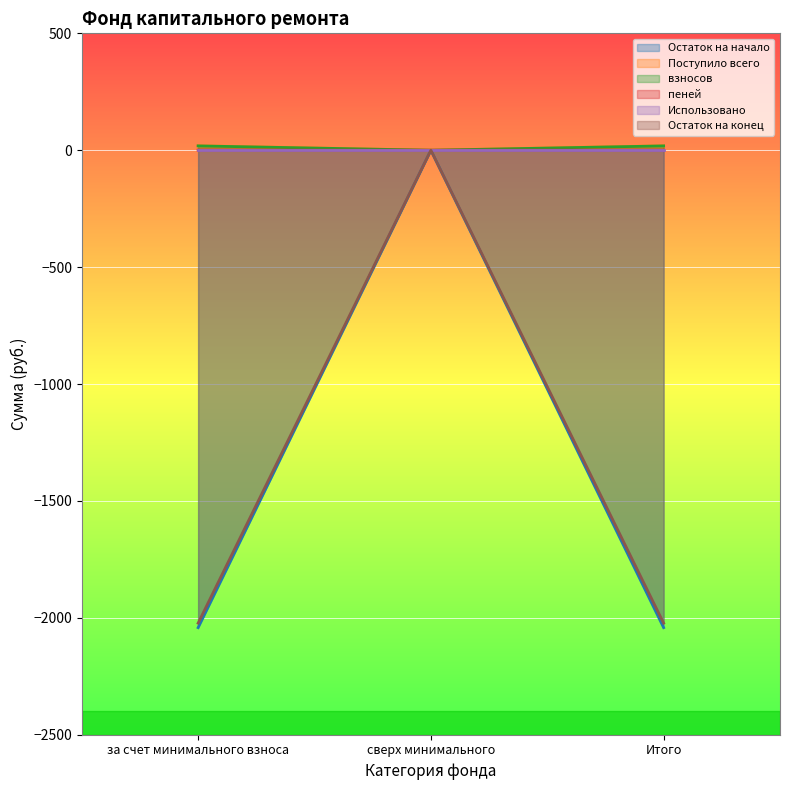

What is the highest value of the пеней series?

0.6